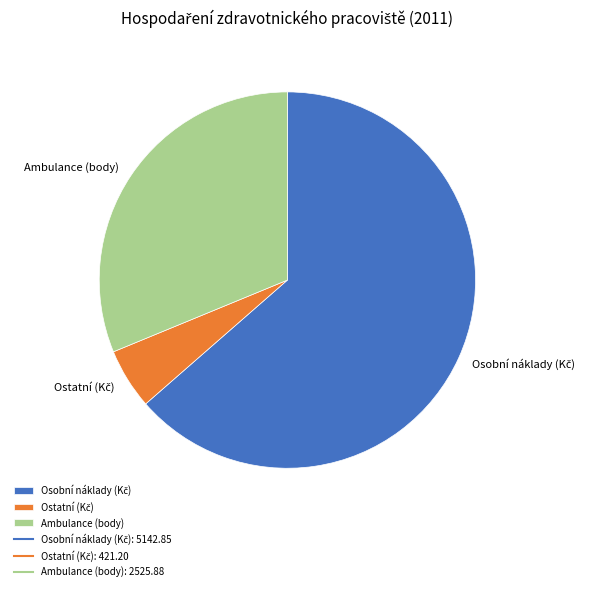

Does any single category account for the majority?

Yes